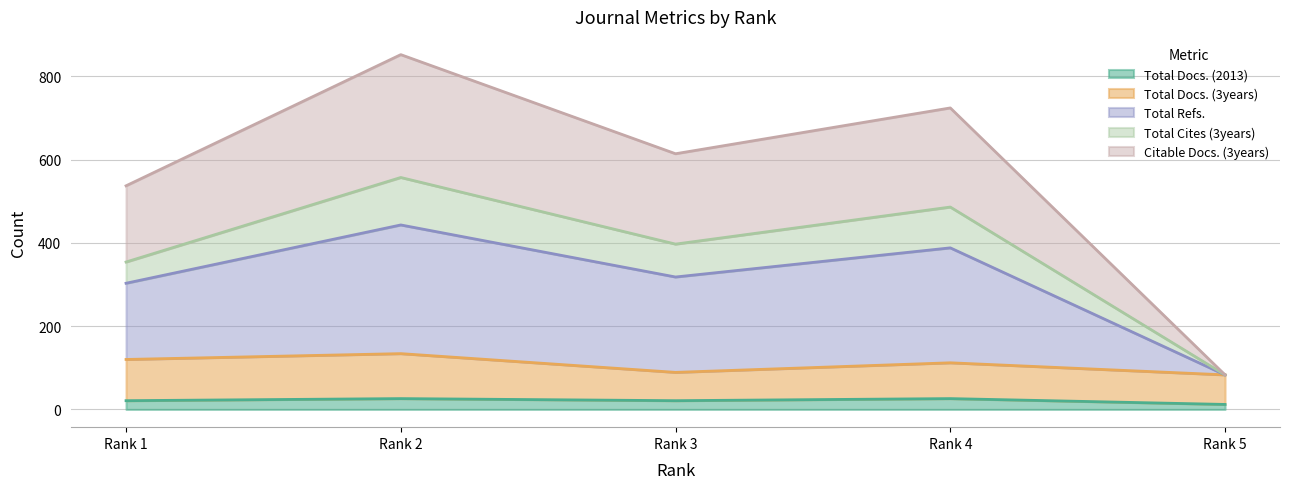

At which category does the chart reach its peak across all series?

Rank 2